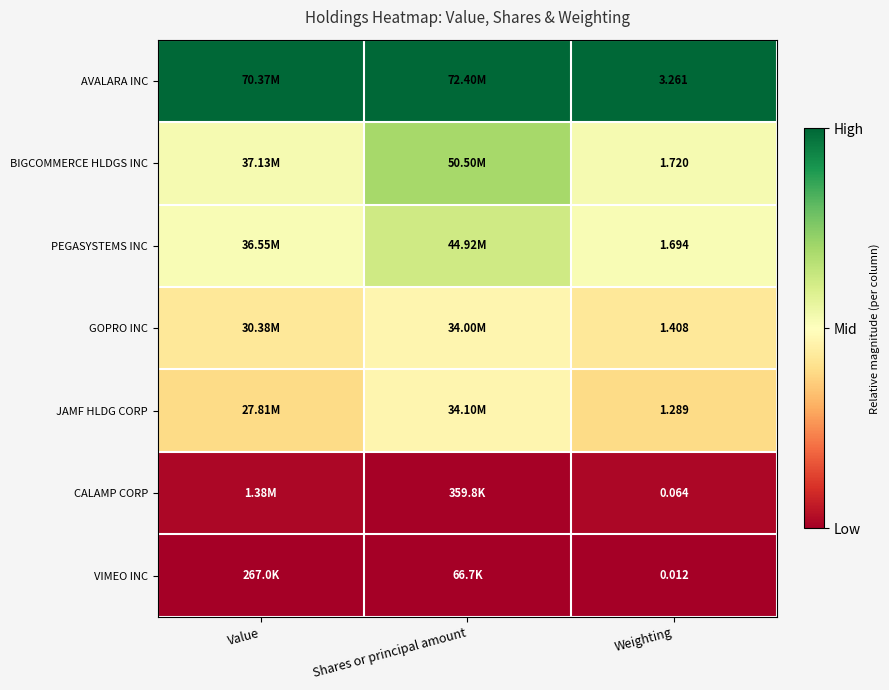

Is the value of JAMF HLDG CORP at Weighting greater than the value of BIGCOMMERCE HLDGS INC at Weighting?

No